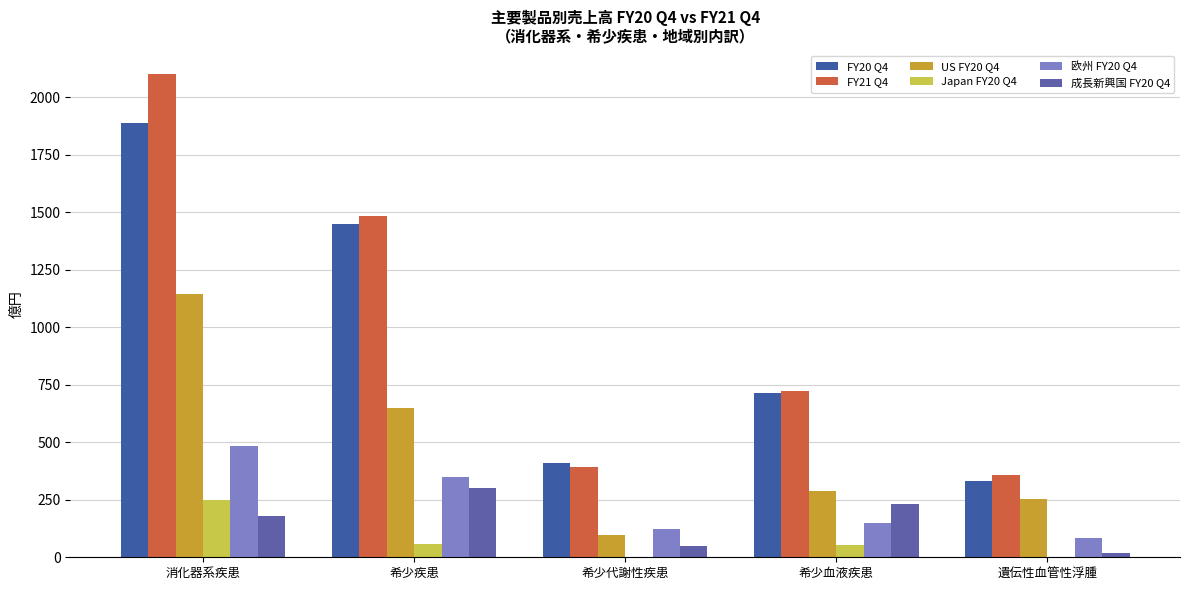

What is the approximate value of FY21 Q4 at 希少疾患?

1483